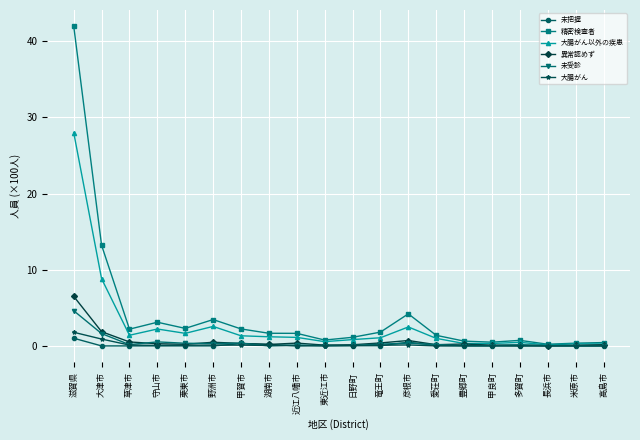

What are all the series names shown in the legend?

未把握, 精密検査者, 大腸がん以外の疾患, 異常認めず, 未受診, 大腸がん